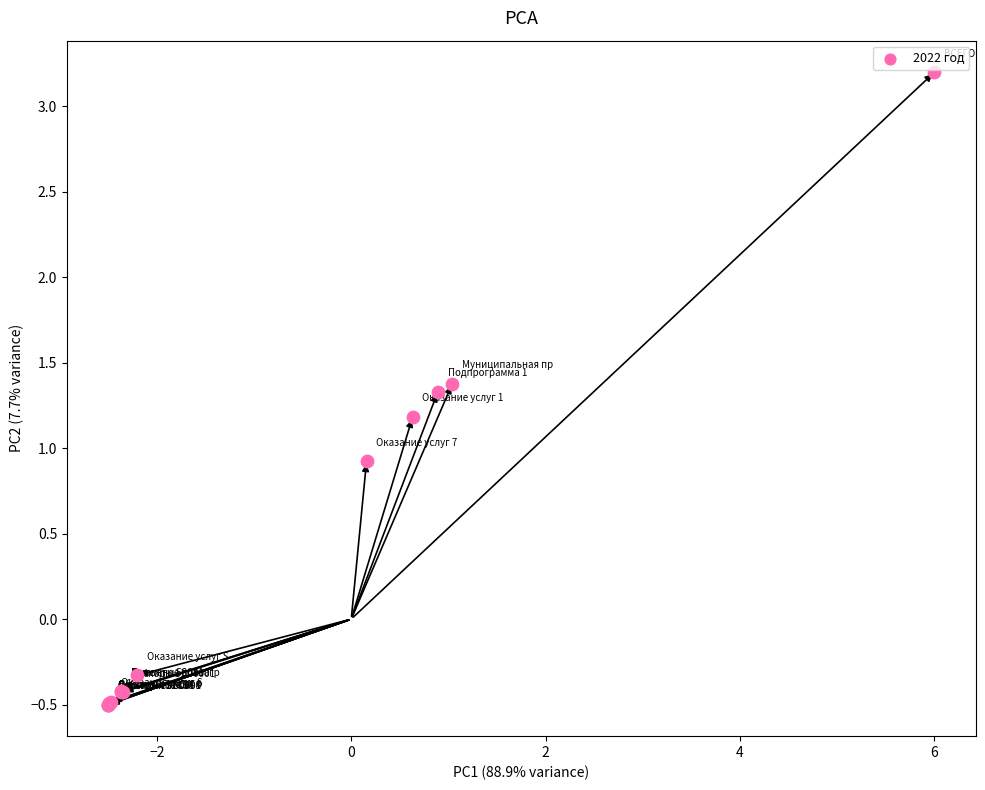

What Y value in the scatter plot is closest to 1?

0.9